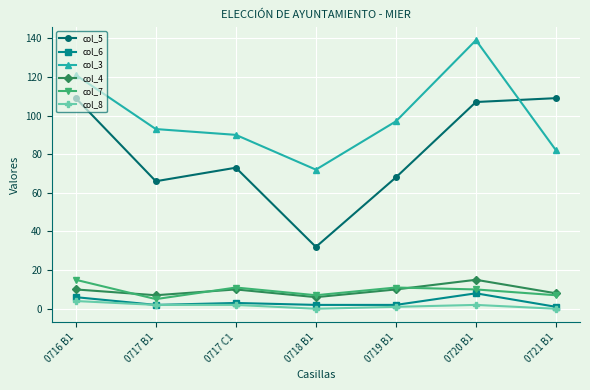

True or false: col_7 and col_3 intersect in this chart.

False